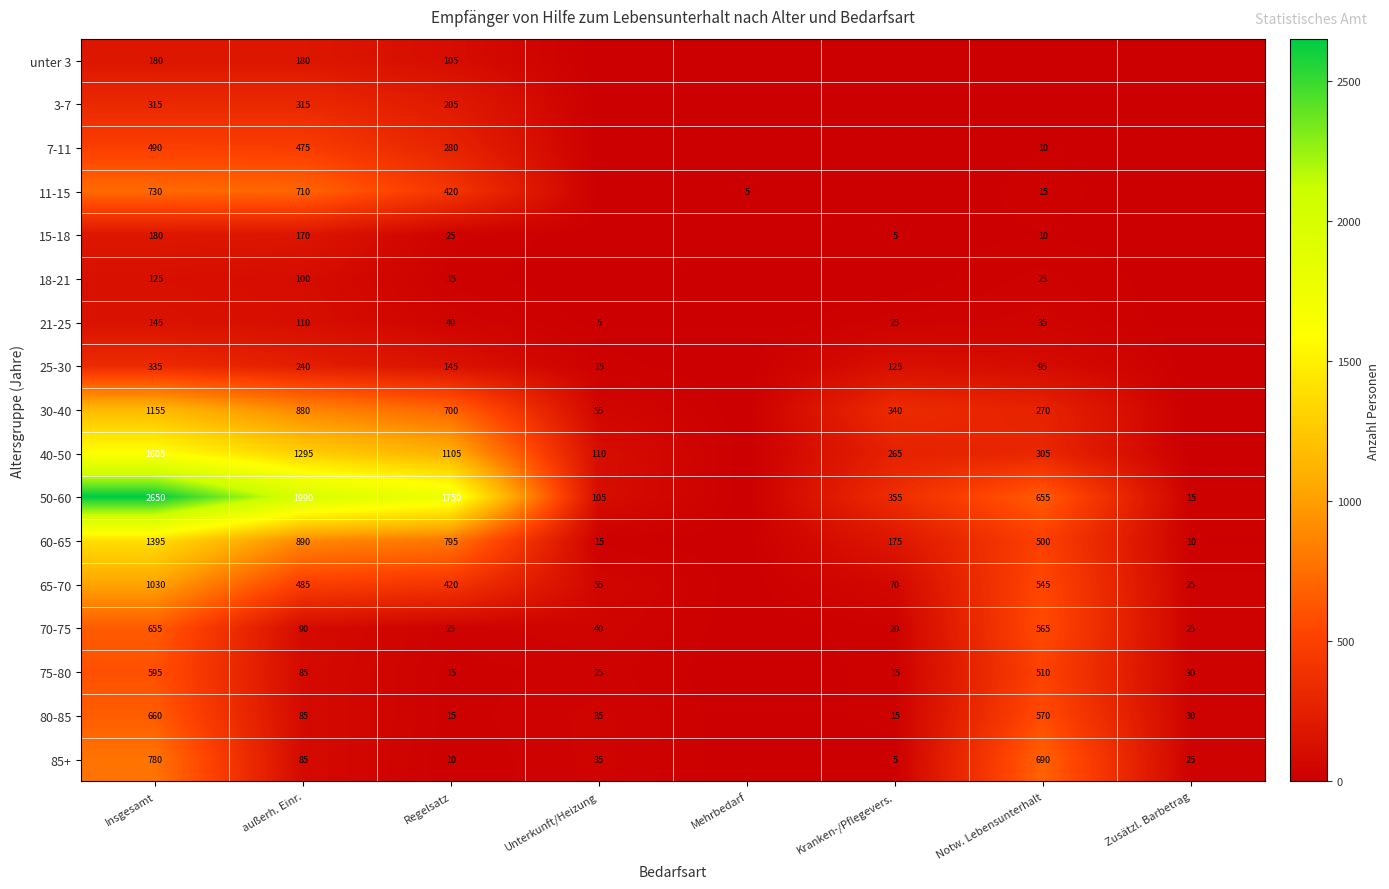

At which category does the chart reach its minimum across all series?

Unterkunft/Heizung